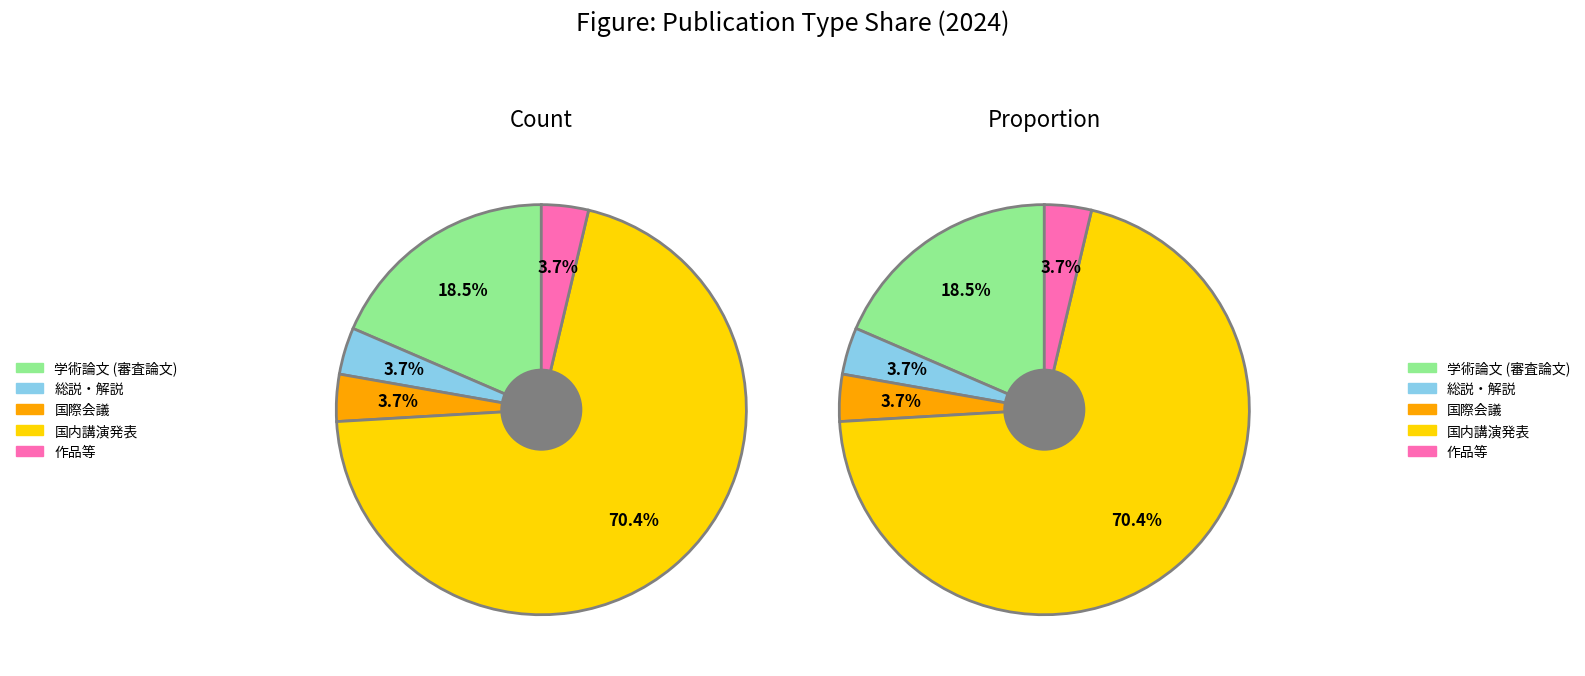

Which slice is the largest?

国内講演発表